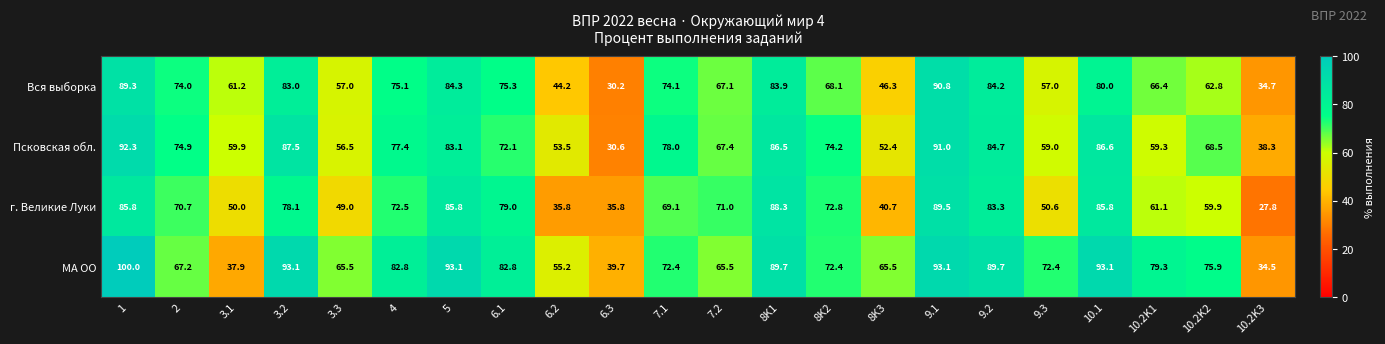

The value of МА ОО at 9.3 is 35.8. True or false?

False